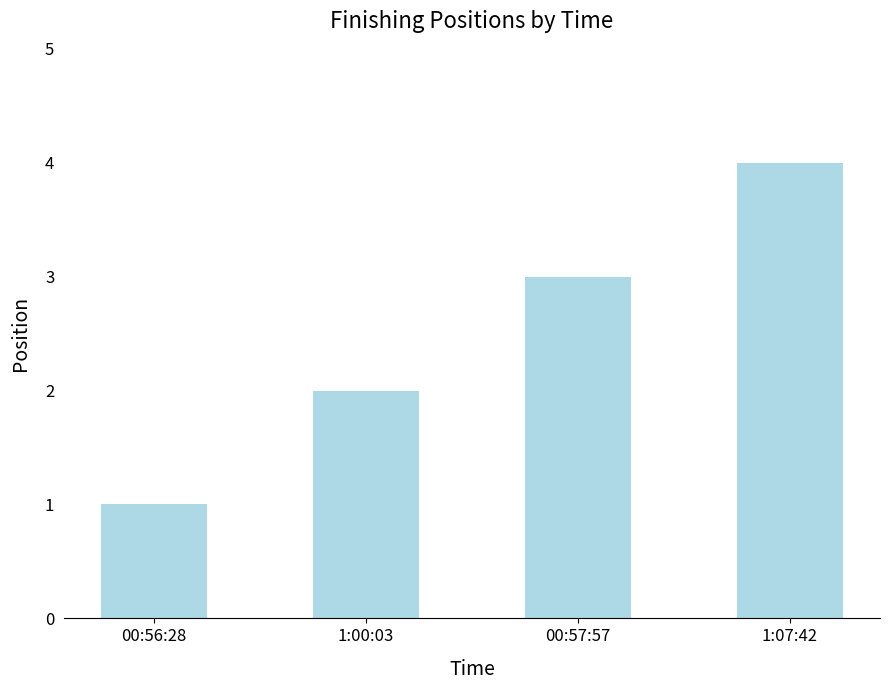

What is the label of the 1st bar from the left?

00:56:28